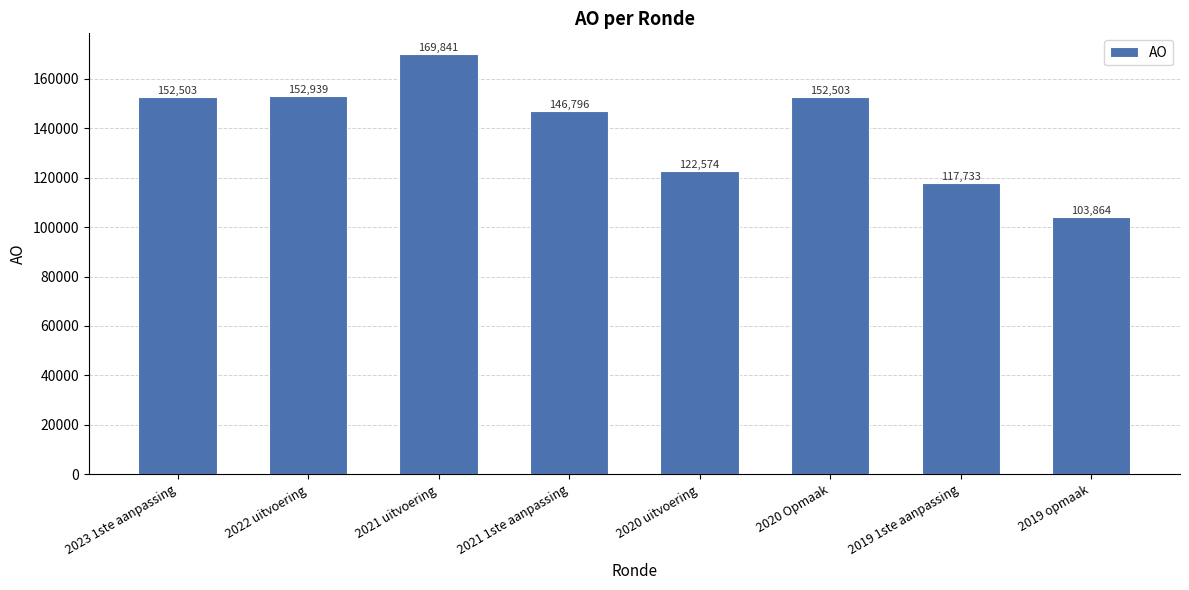

How many data points are less than 152503?

4